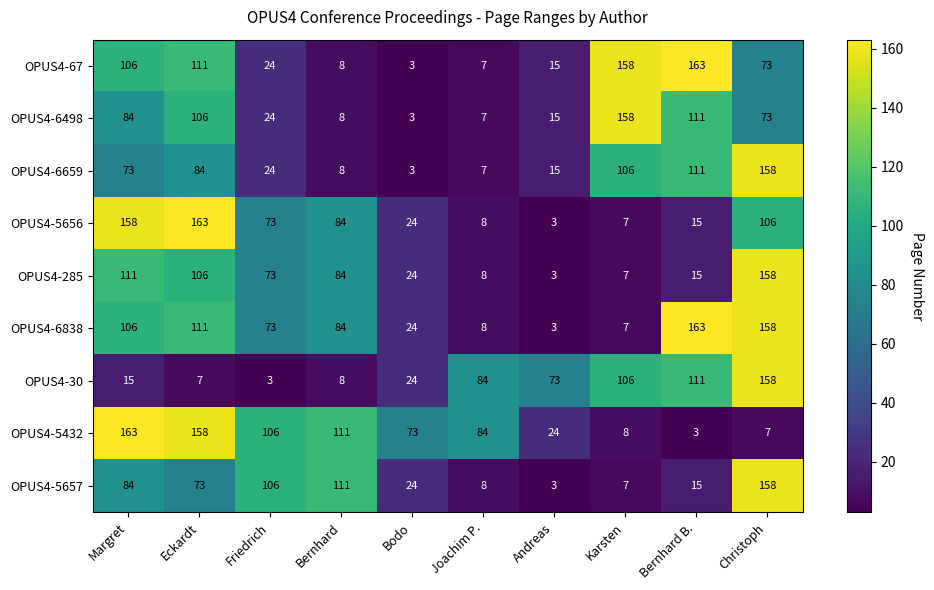

List the labels in order of OPUS4-285 value, smallest first.

Andreas, Karsten, Joachim P., Bernhard B., Bodo, Friedrich, Bernhard, Eckardt, Margret, Christoph